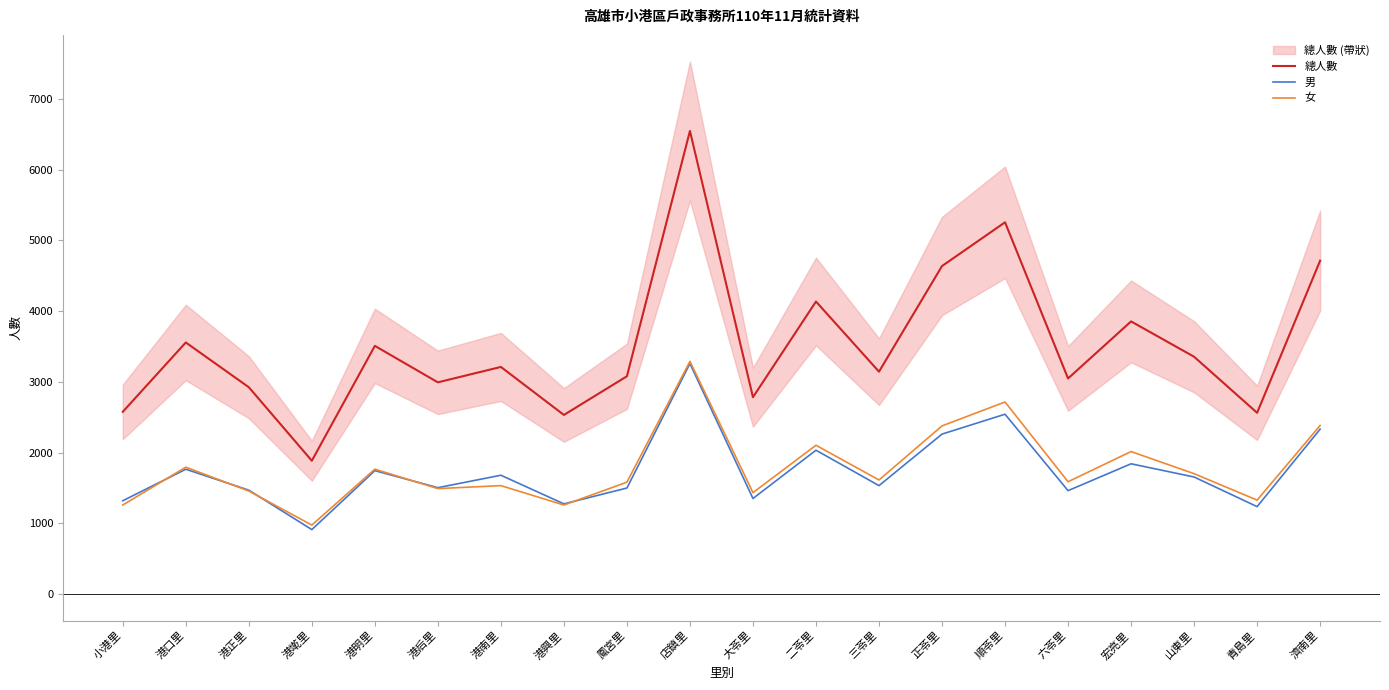

What value does the 女 series have at 大苓里?

1433